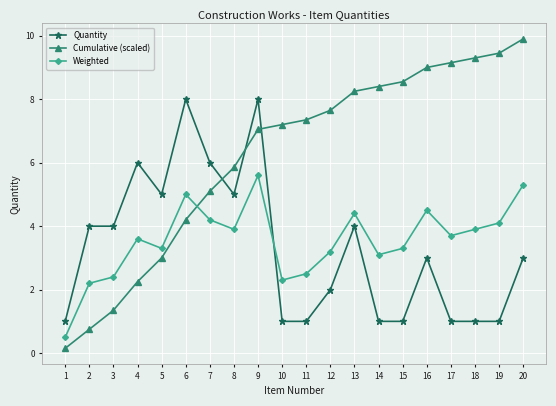

Is the value of Weighted at 3 greater than the value of Quantity at 11?

Yes